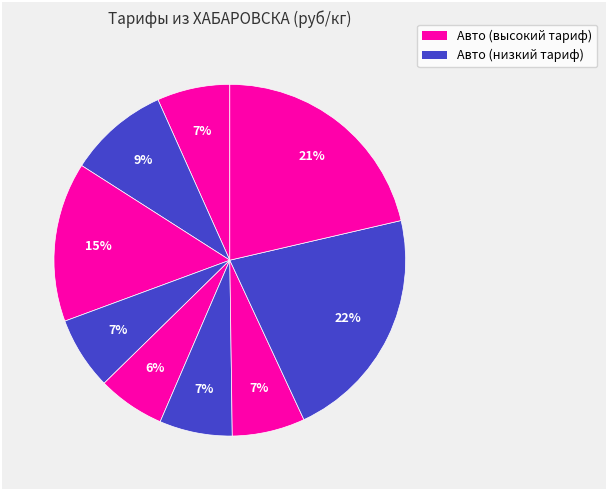

Count the number of slices in the pie.

9